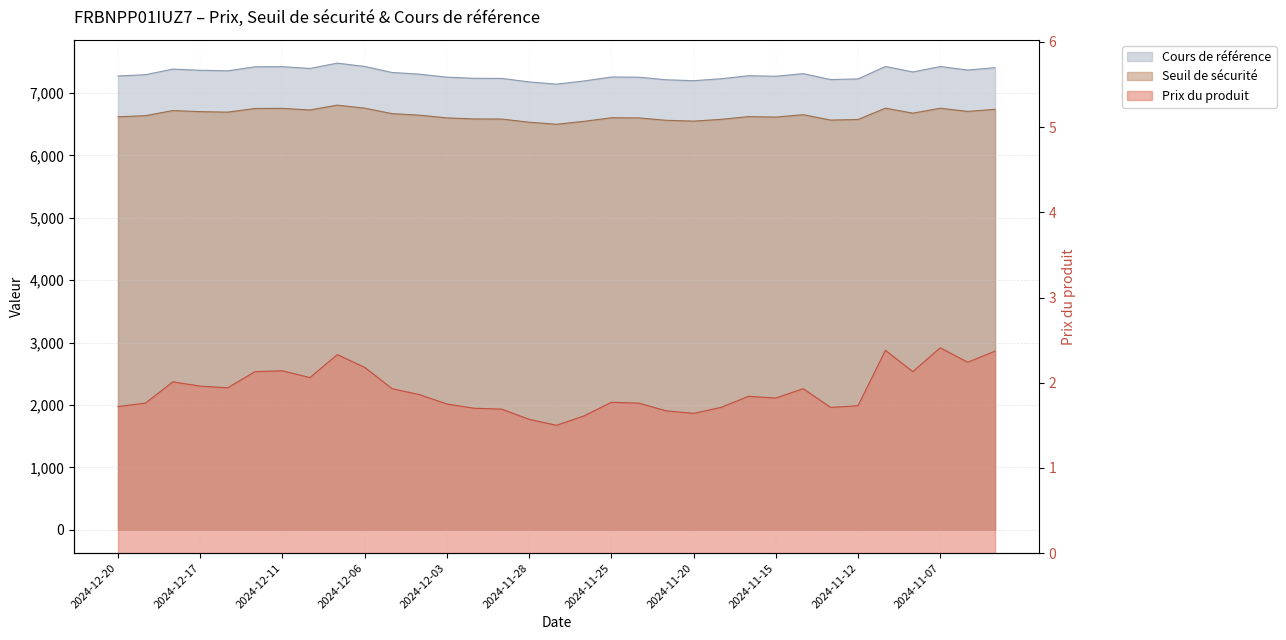

What is the label of the 25th point from the right?

2024-12-09